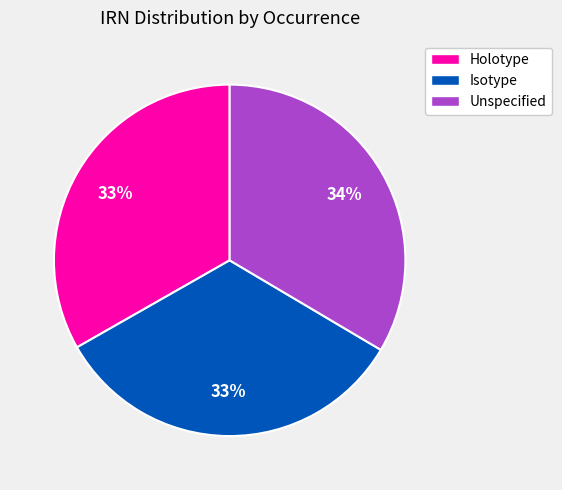

To the nearest percent, what is the average slice percentage?

33%